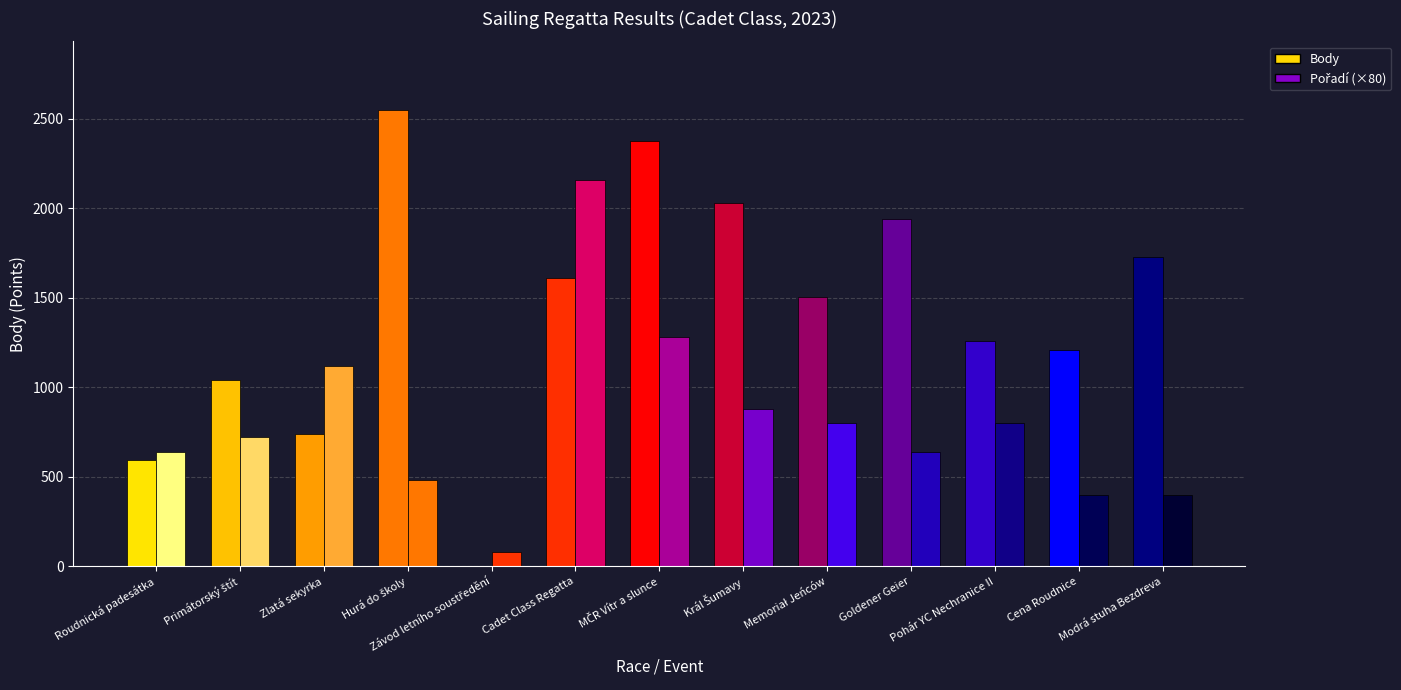

What is the sum of all Body values?

18584